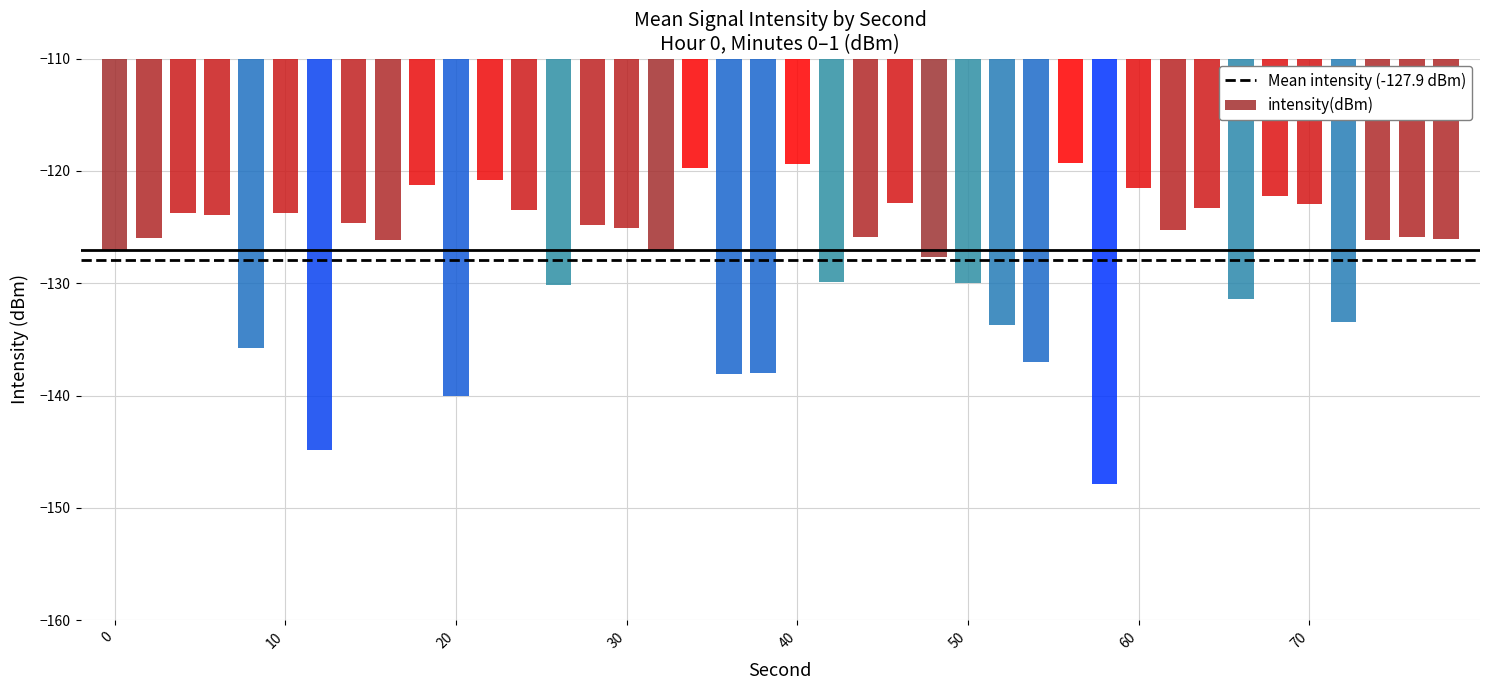

What is the greatest value displayed?

-119.3